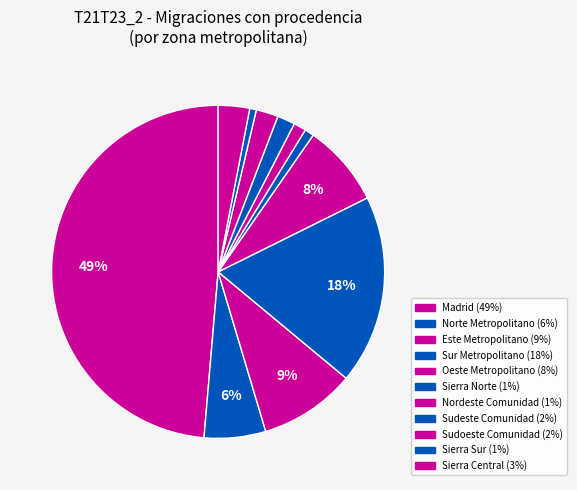

Does Sudoeste Comunidad account for over 50% of the chart?

No